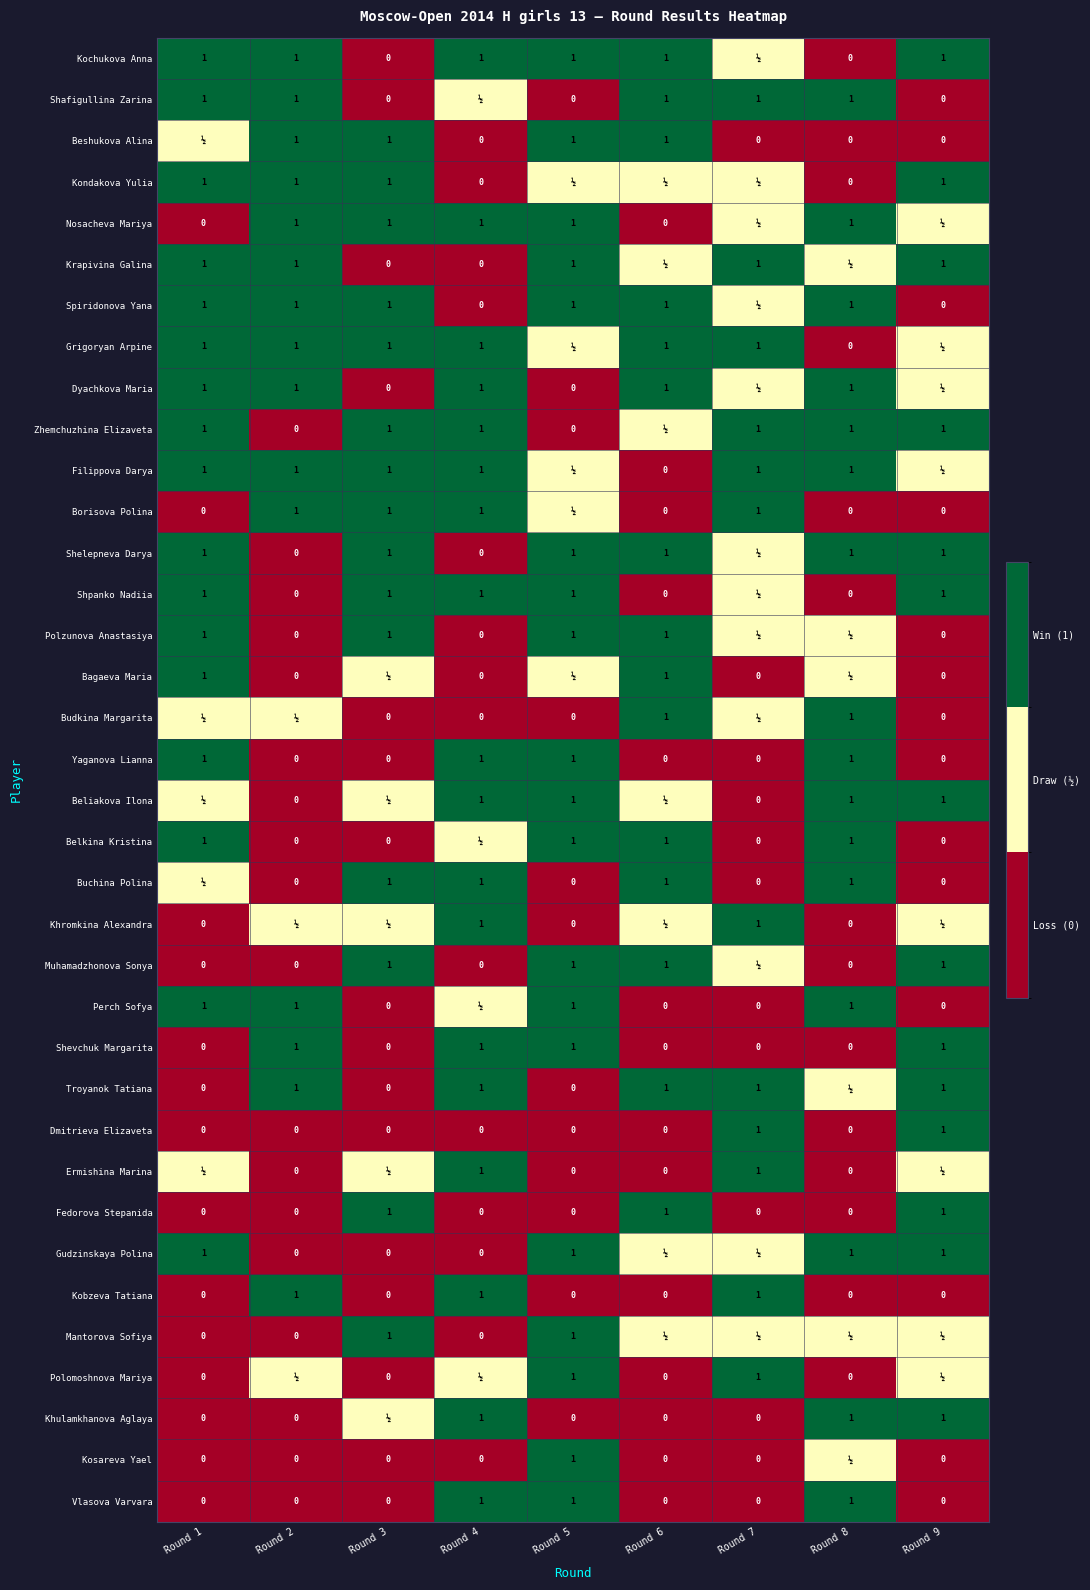

Which has a higher value, Round 9 or Round 2?

Round 9